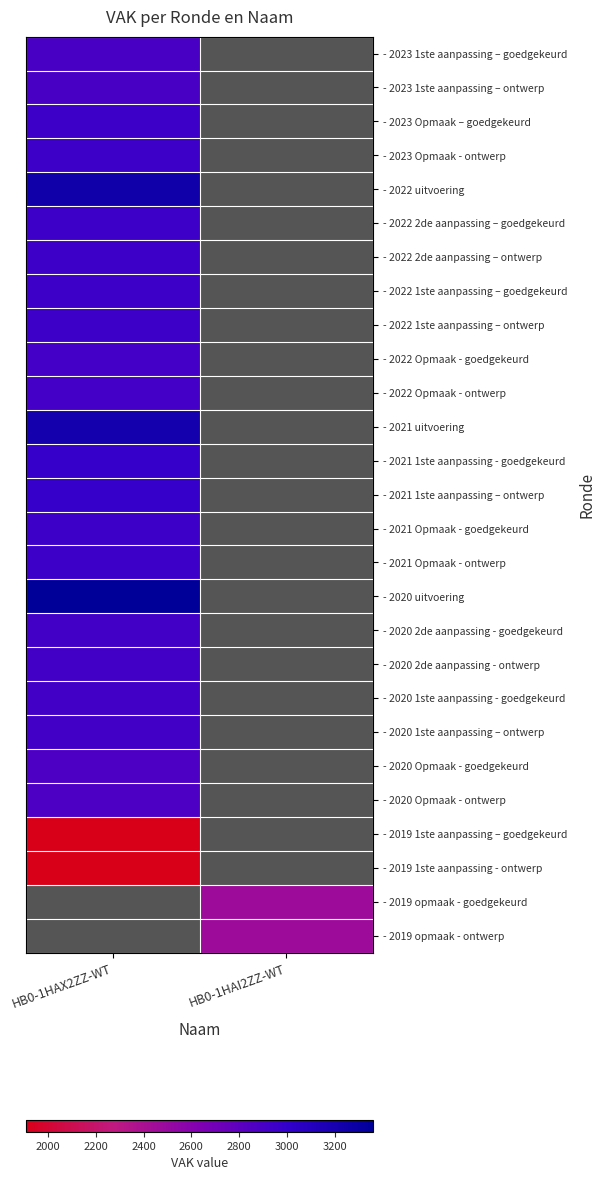

At which label does - 2021 uitvoering reach its peak?

HB0-1HAX2ZZ-WT